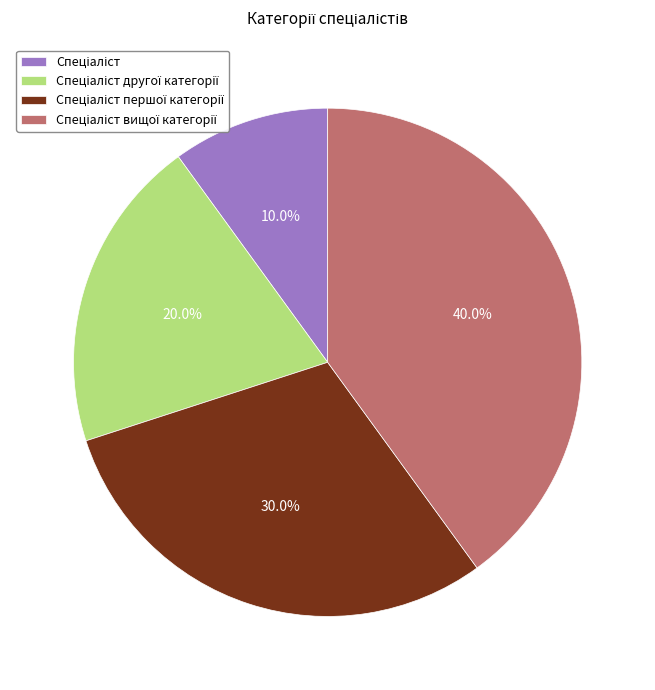

To the nearest percent, what is the average slice percentage?

25%